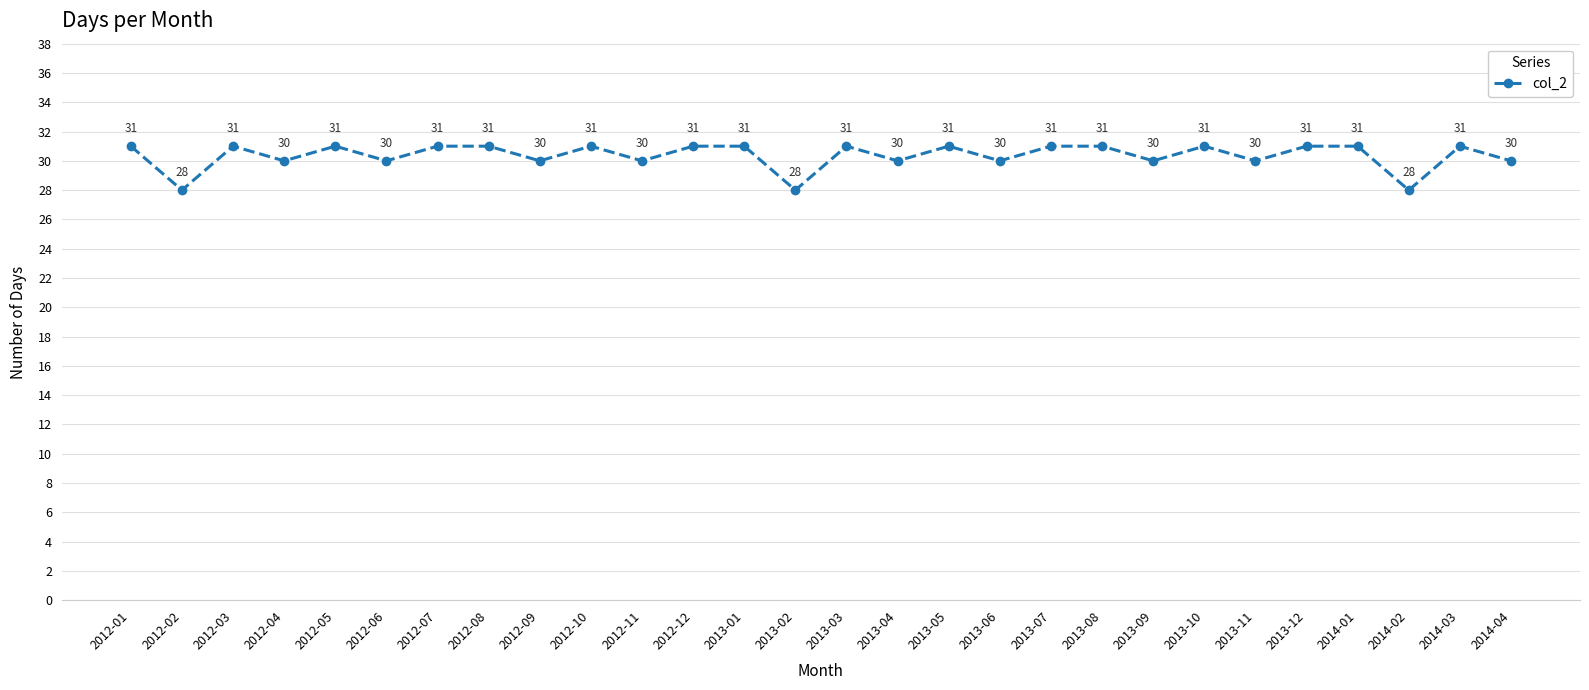

How many distinct data groups are displayed?

1